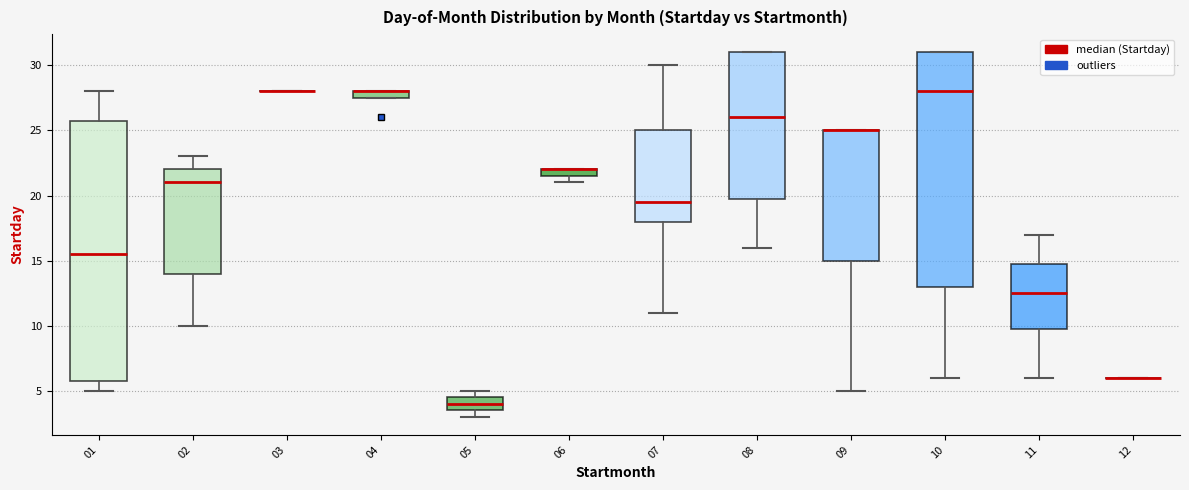

Comparing the boxes themselves (not the whiskers), which one is the tallest?

01